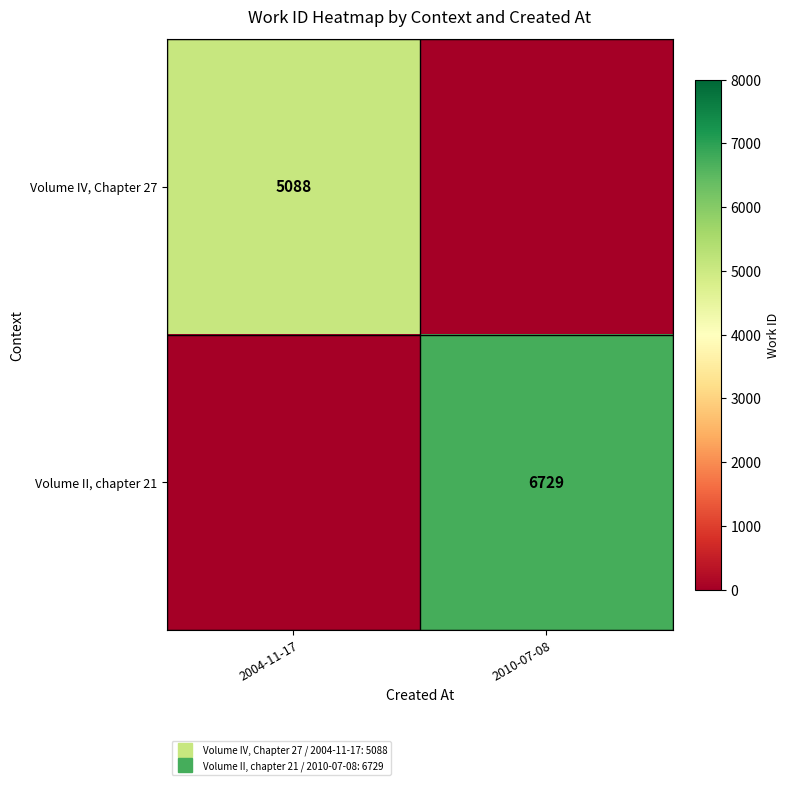

How many values in Volume II, chapter 21 are above zero?

1